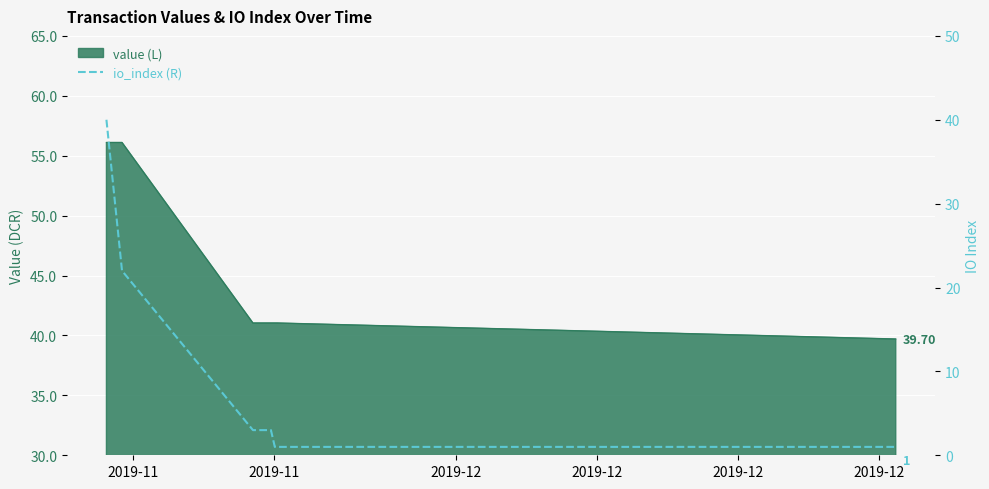

Where is the data nearest to the value 20?

2019-11